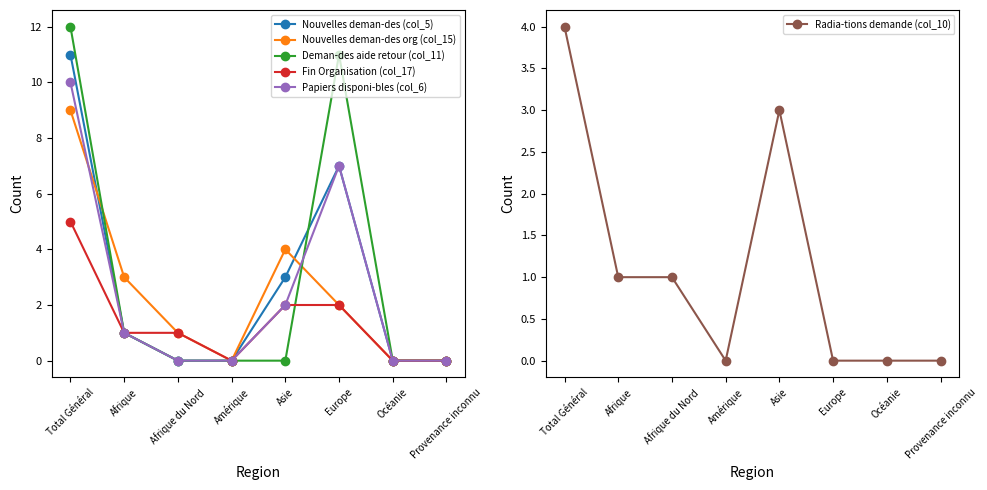

At which category is the sum across all series the highest?

Total Général